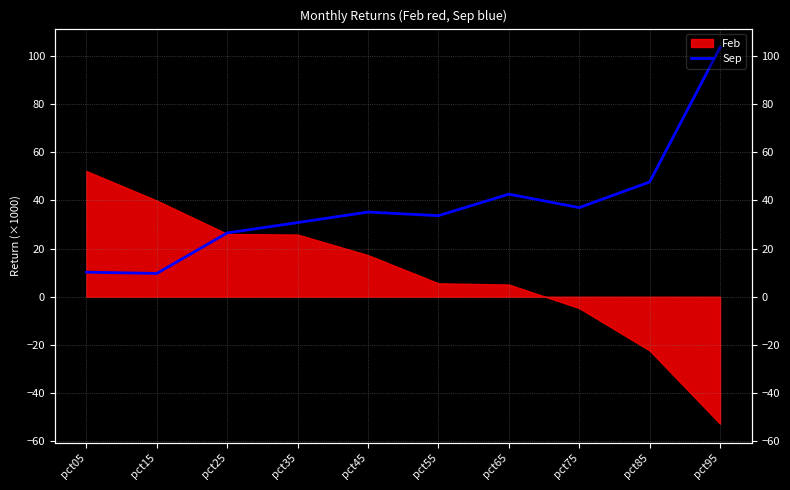

Where is the first local minimum?

pct15